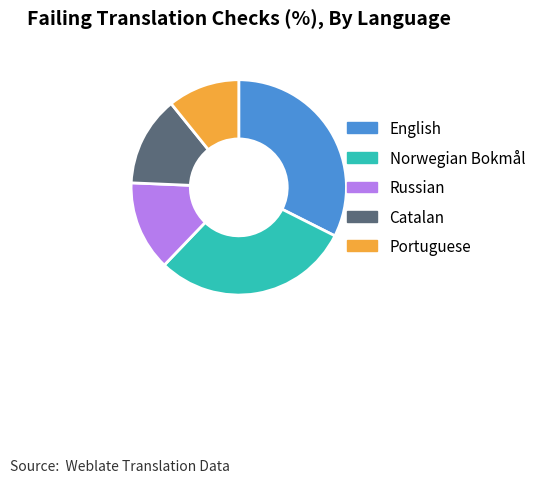

Does any single category account for the majority?

No